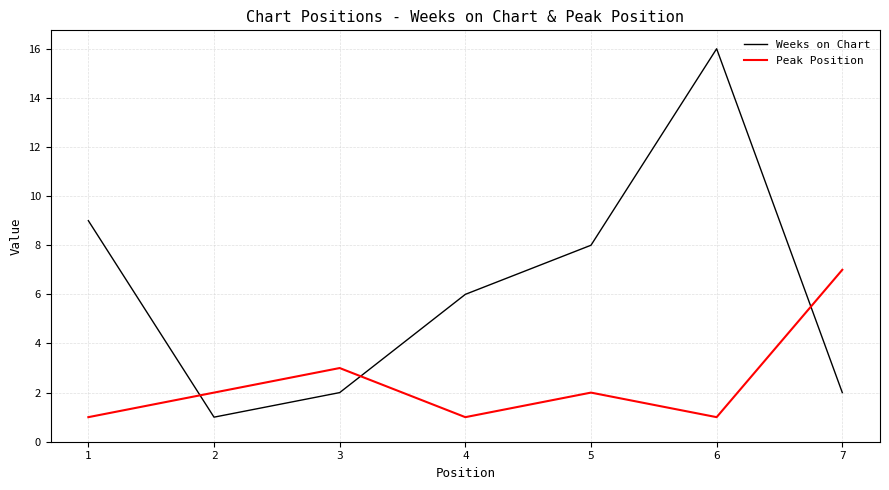

Reading left to right, extract all data points from this chart.

Weeks on Chart: 1=9	2=1	3=2	4=6	5=8	6=16	7=2
Peak Position: 1=1	2=2	3=3	4=1	5=2	6=1	7=7